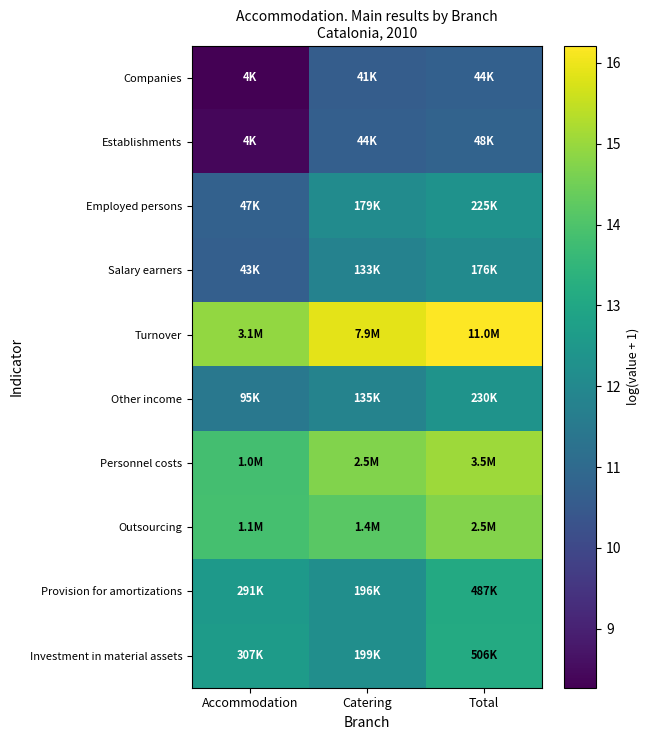

Which has a higher value, Accommodation or Total?

Total